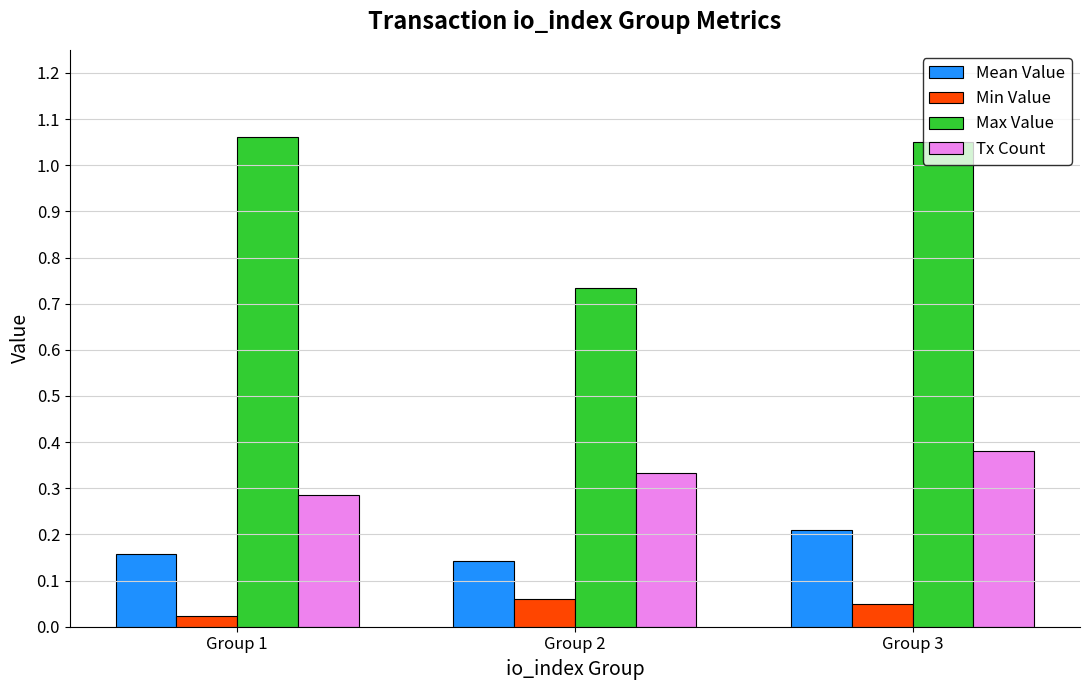

At which category is the sum across all series the highest?

Group 3